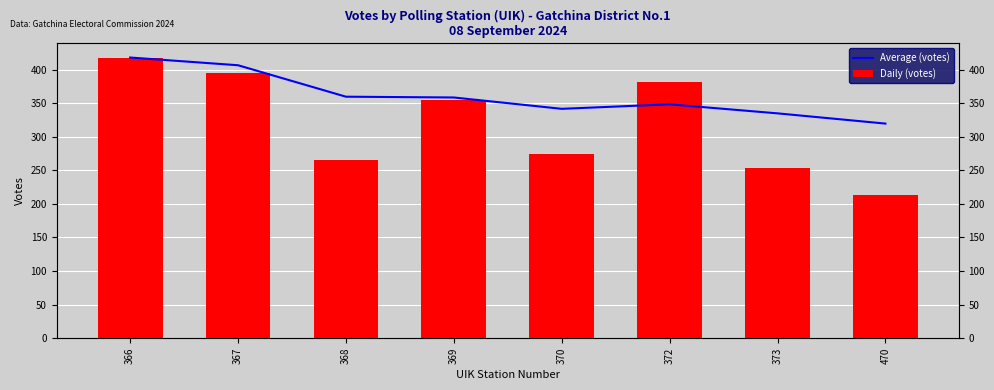

Reading left to right, transcribe all the data shown in this chart.

Average (votes): 418.0	406.5	359.7	358.5	341.6	348.3	334.9	319.6
Daily (votes): 418.0	395.0	266.0	355.0	274.0	382.0	254.0	213.0